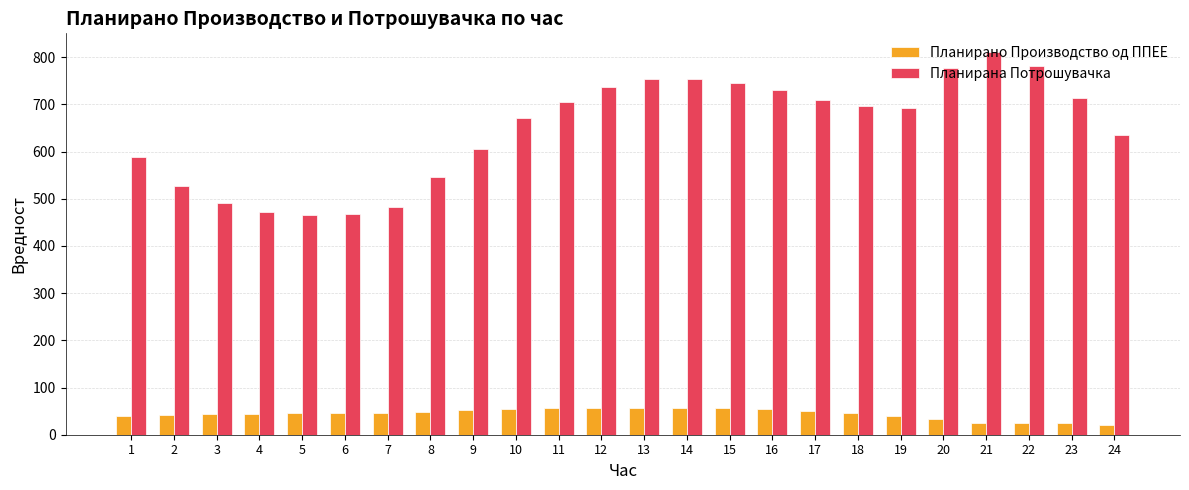

What is the difference between the maximum and minimum values in the Планирана Потрошувачка series?

345.0